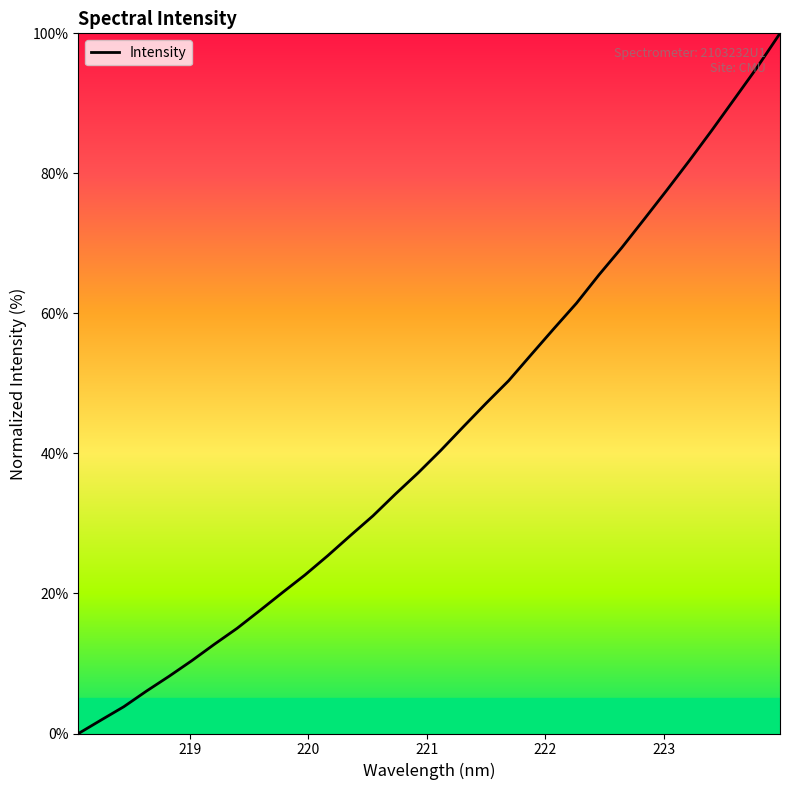

Reading left to right, list all the values displayed in this chart.

0.0	1.9	3.8	6.1	8.2	10.4	12.7	15.0	17.5	20.1	22.6	25.4	28.3	31.1	34.2	37.2	40.4	43.8	47.2	50.4	54.1	57.8	61.5	65.5	69.4	73.5	77.6	81.9	86.2	90.7	95.2	100.0